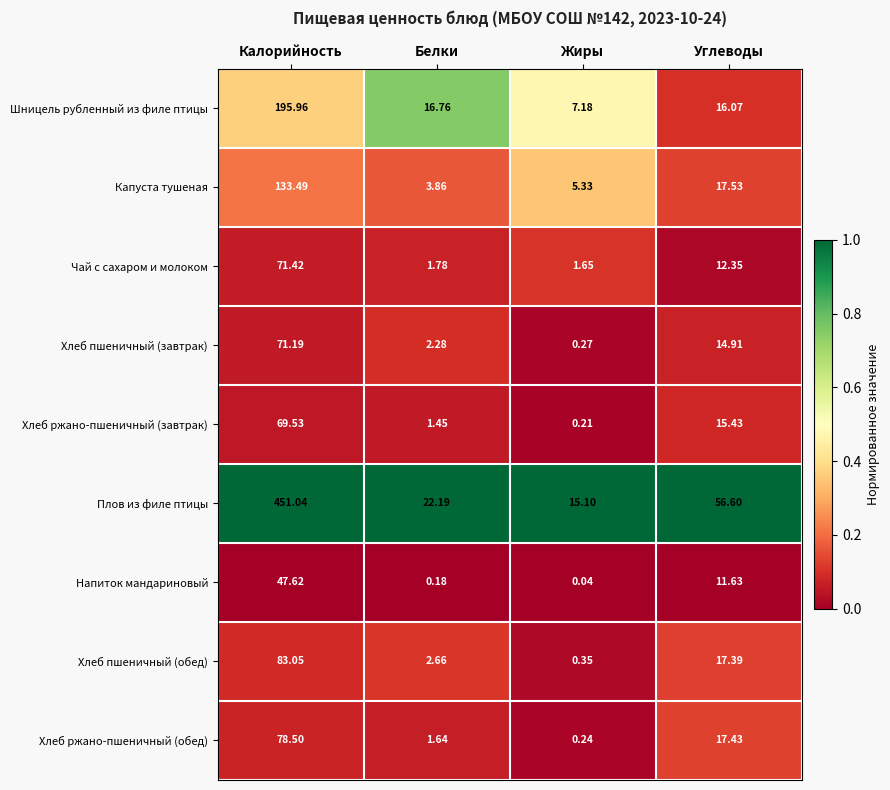

List the series in order of their peak value, highest first.

Плов из филе птицы, Шницель рубленный из филе птицы, Капуста тушеная, Хлеб пшеничный (обед), Хлеб ржано-пшеничный (обед), Чай с сахаром и молоком, Хлеб пшеничный (завтрак), Хлеб ржано-пшеничный (завтрак), Напиток мандариновый